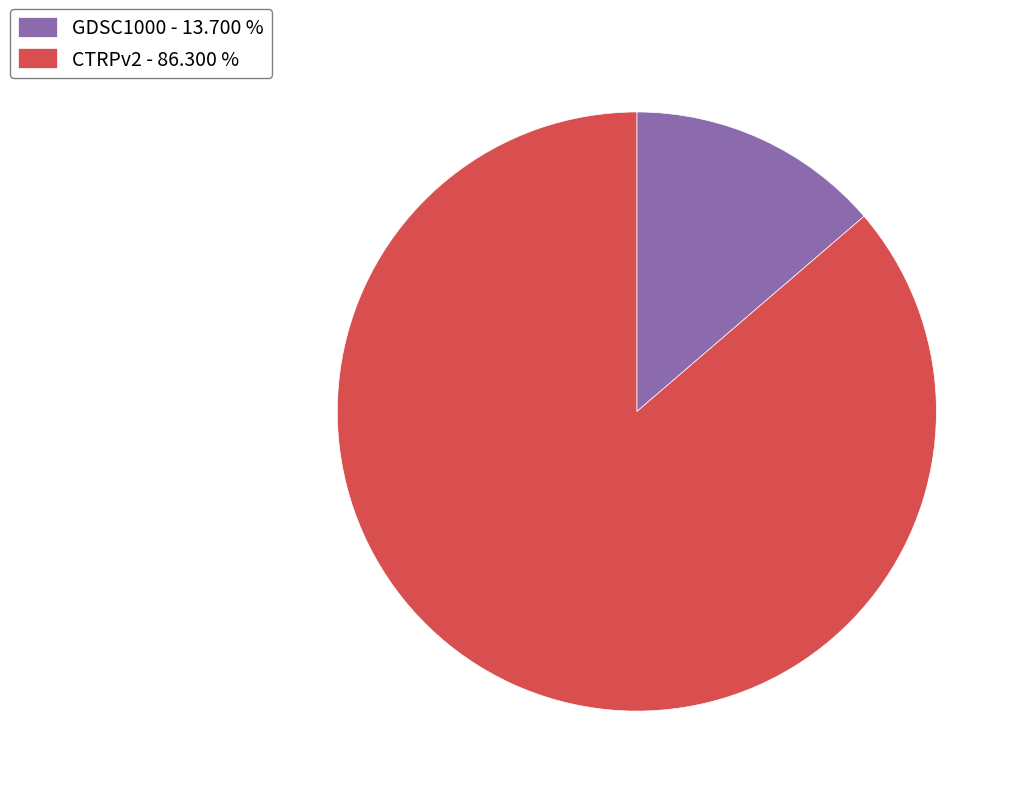

What is the majority slice?

CTRPv2